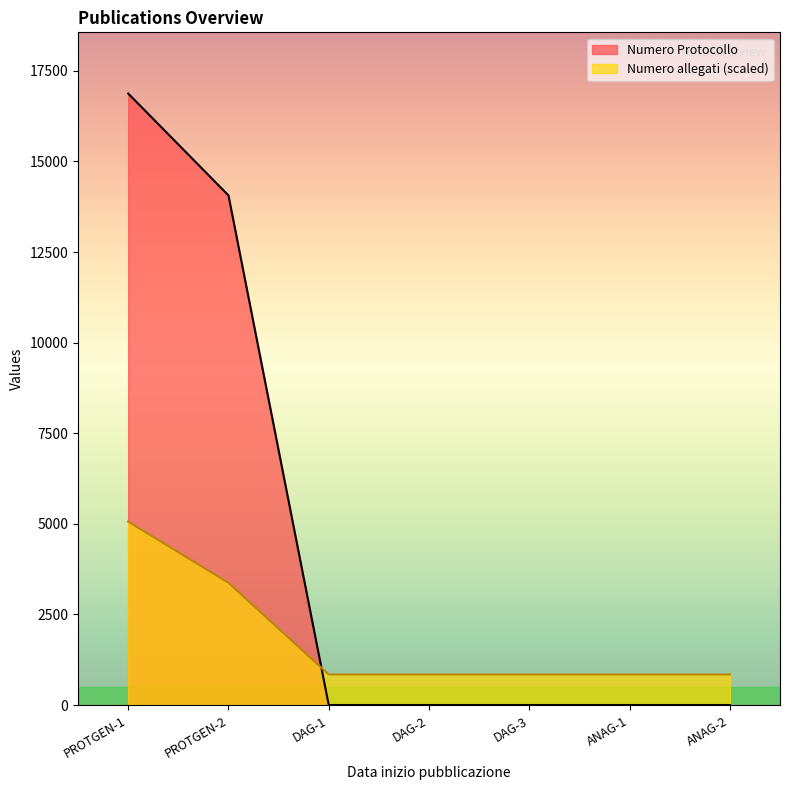

The value of Numero allegati (scaled) at PROTGEN-2 is 5243.0. True or false?

False